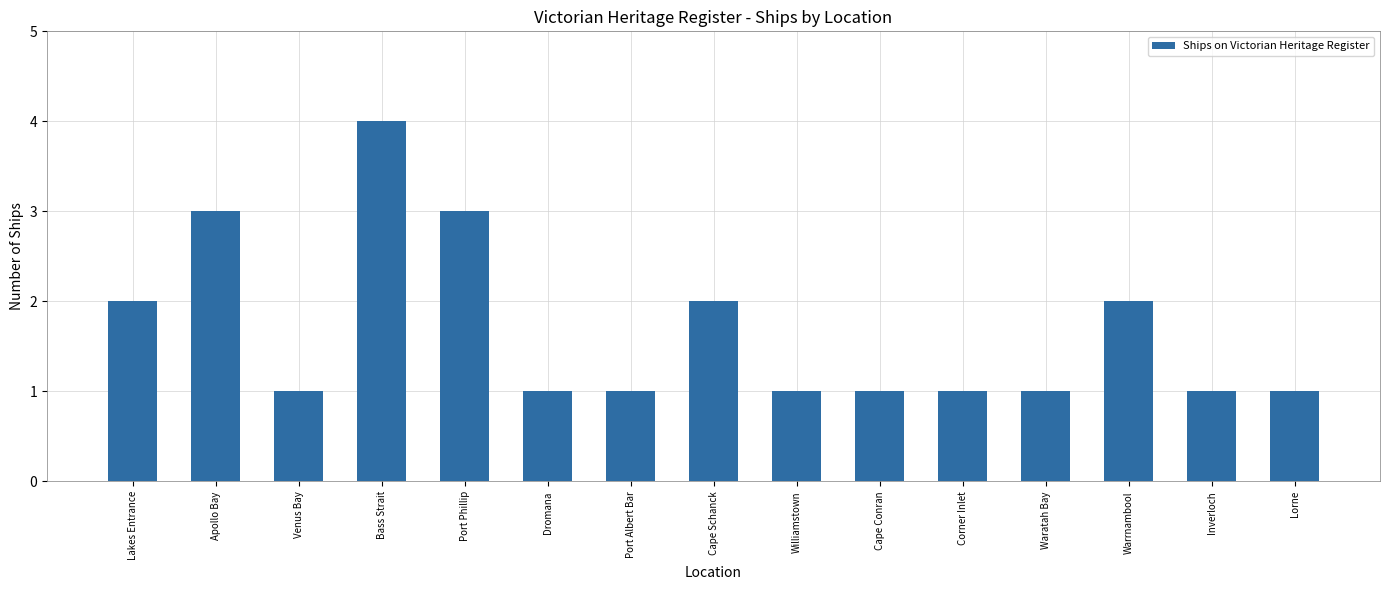

How many bars are there in total?

15